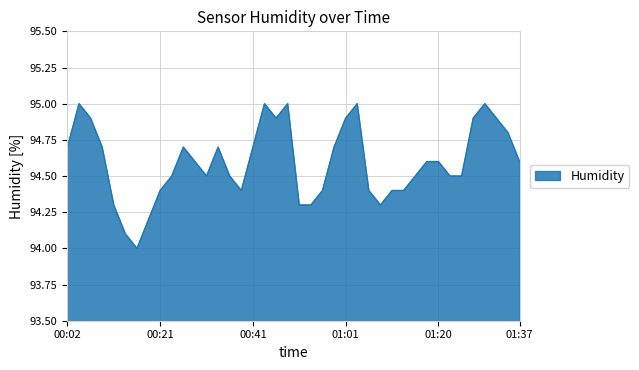

How many lines are shown in the chart?

1